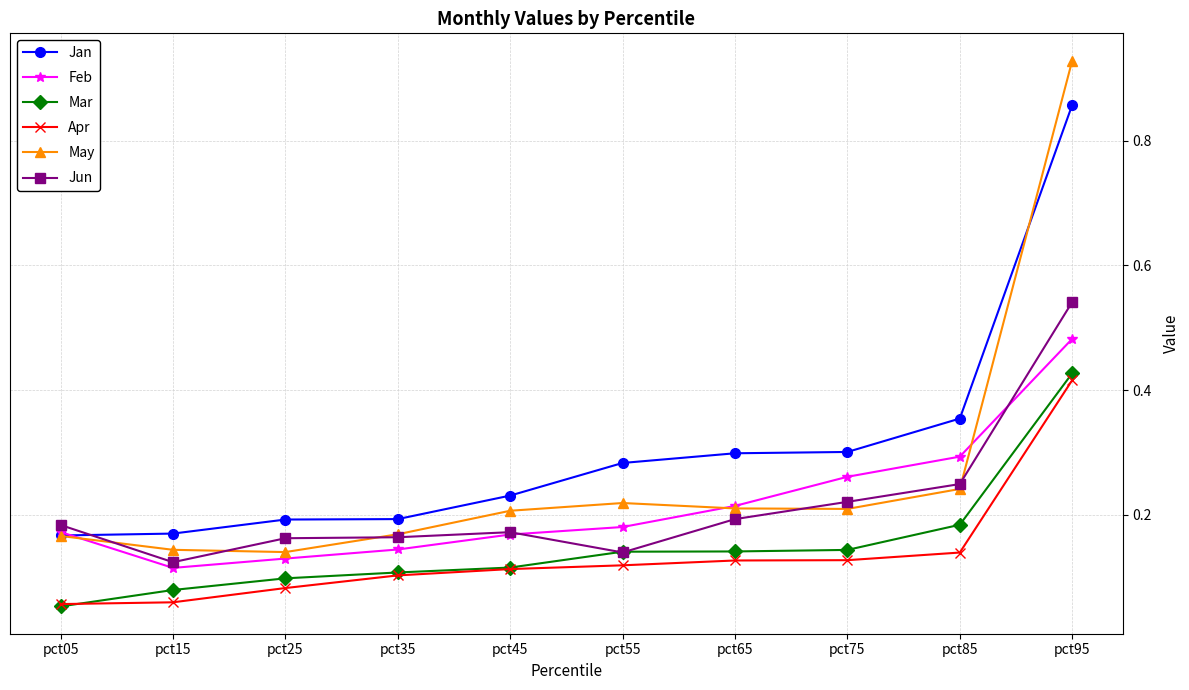

What is the total value across all series at pct45?

1.0